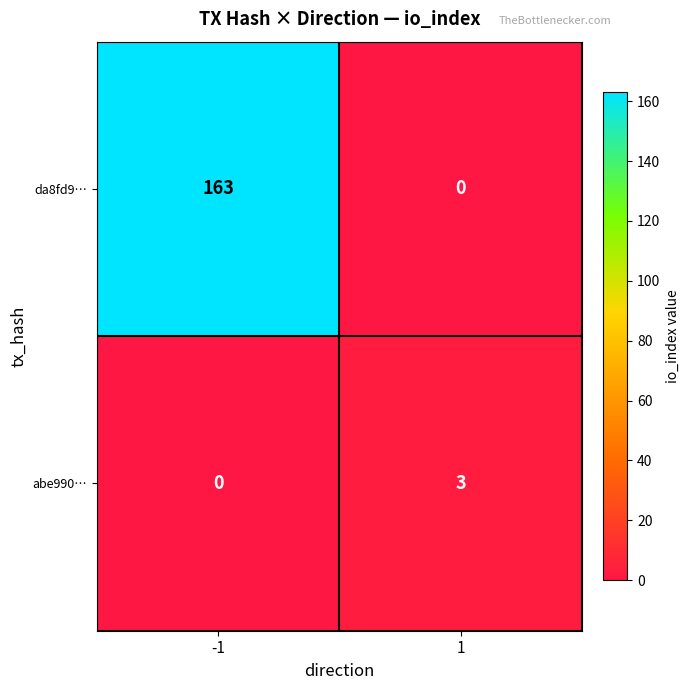

What is the highest value of the da8fd9… series?

163